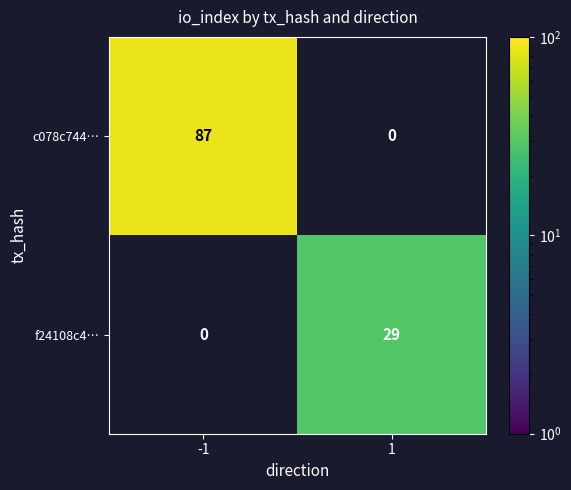

The value of c078c744… at -1 is 143. True or false?

False